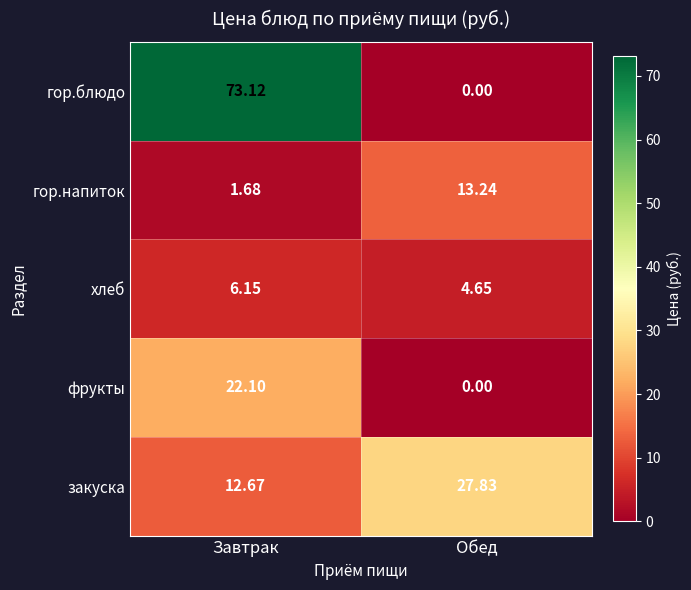

How many categories are shown in the chart?

2